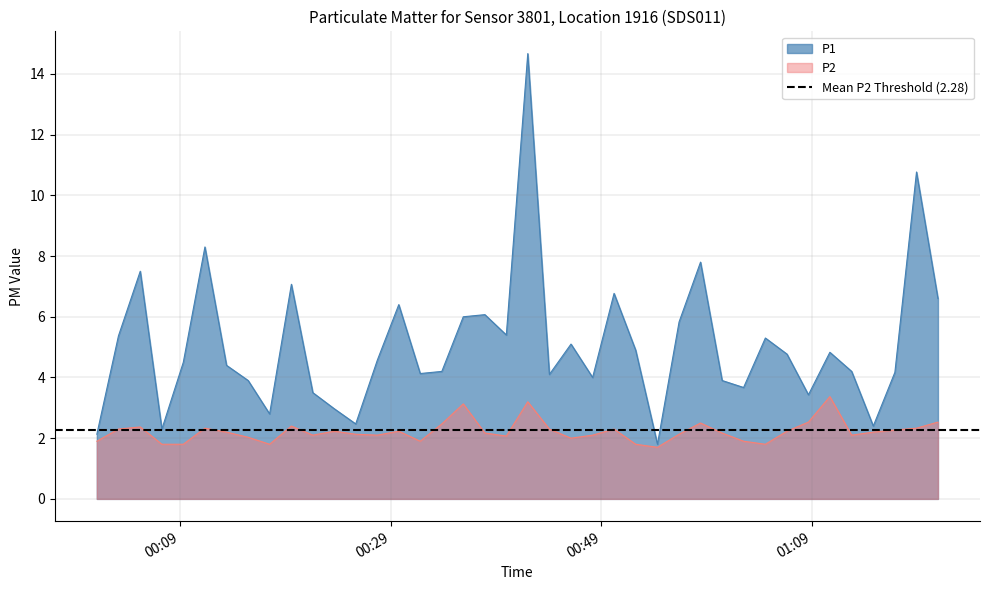

What is the highest value of the P2 series?

3.4